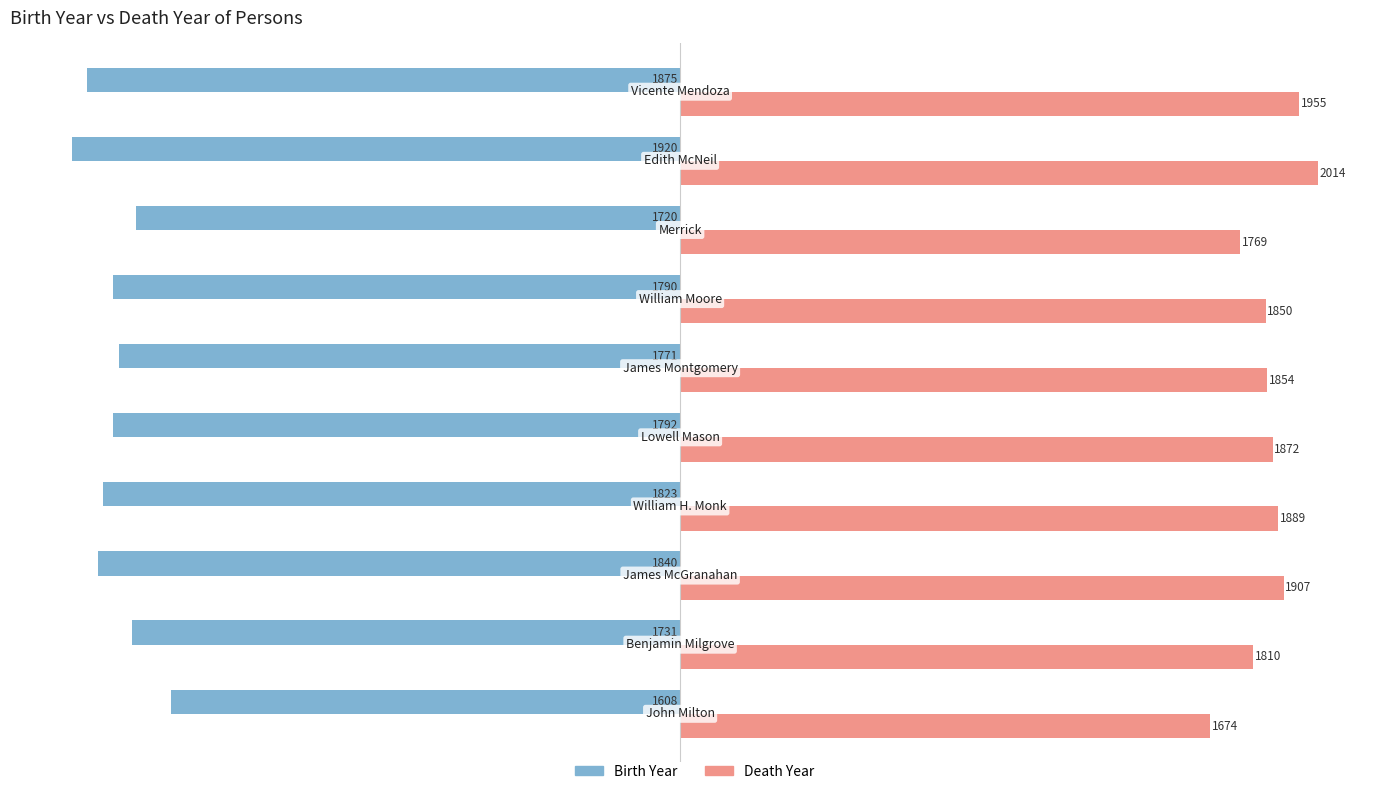

What is the highest value of the Death Year series?

2014